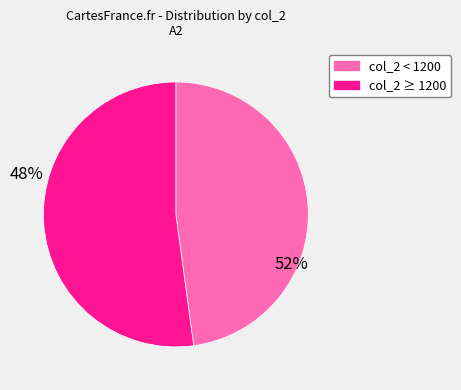

Does any single category account for the majority?

Yes